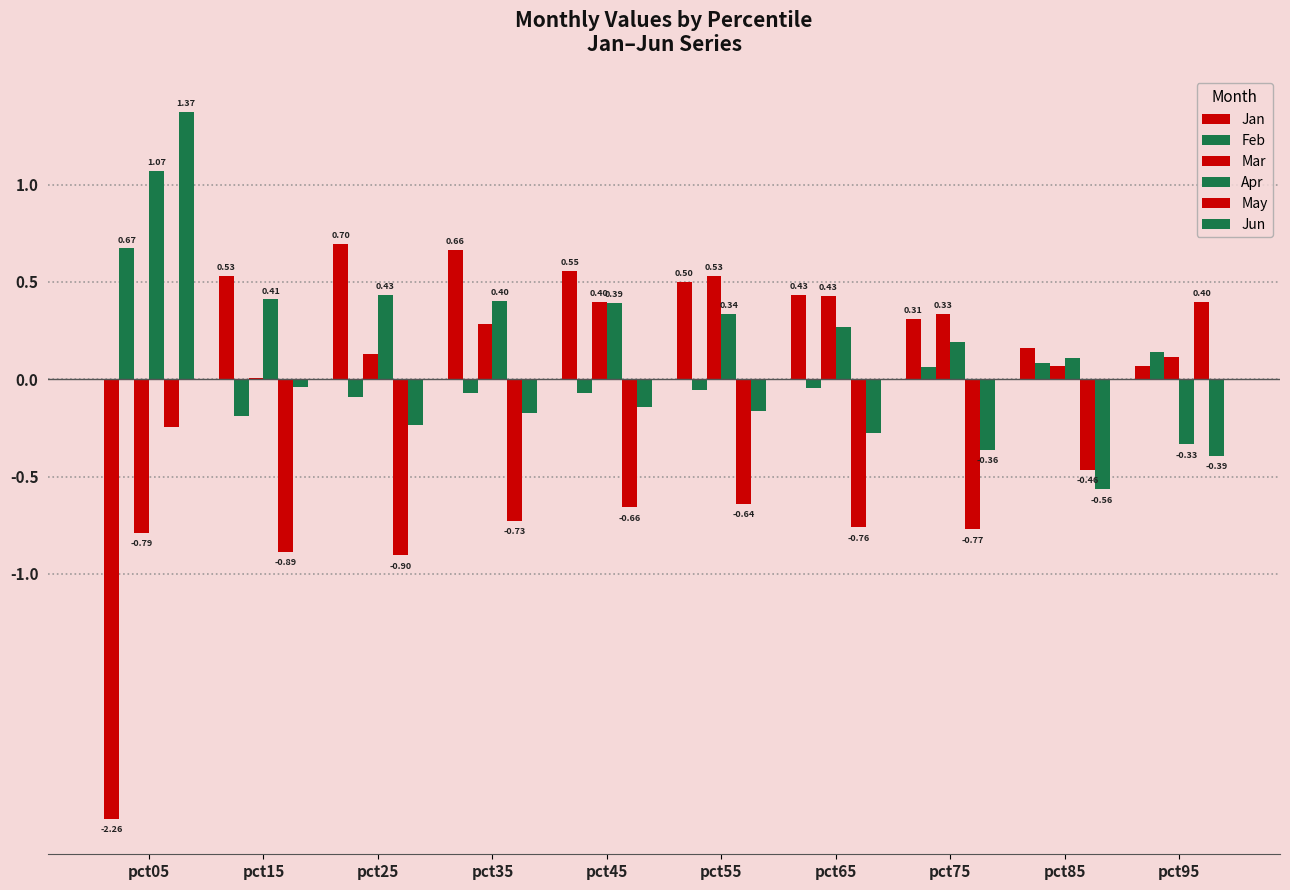

List the labels in order of May value, smallest first.

pct25, pct15, pct75, pct65, pct35, pct45, pct55, pct85, pct05, pct95